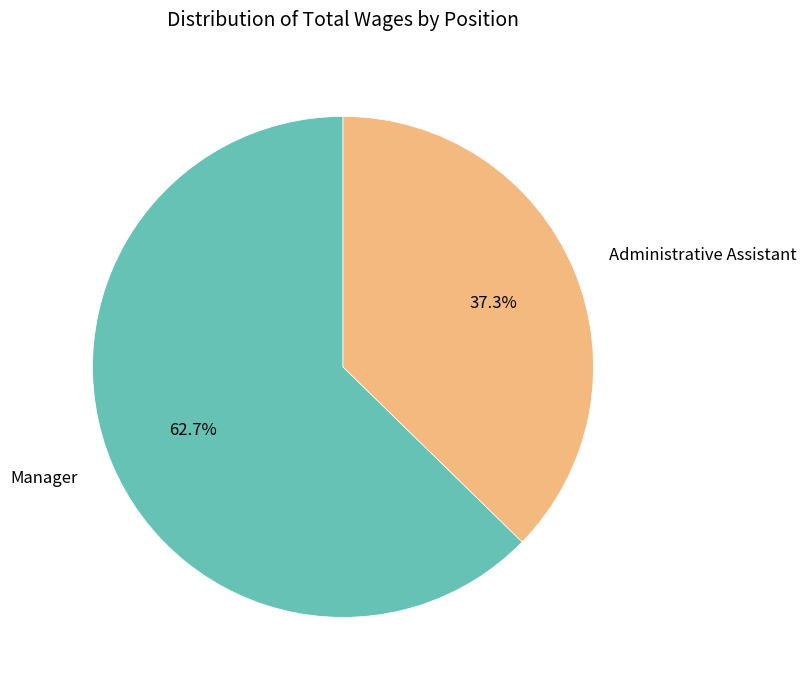

Rank the categories by value from lowest to highest.

Administrative Assistant, Manager